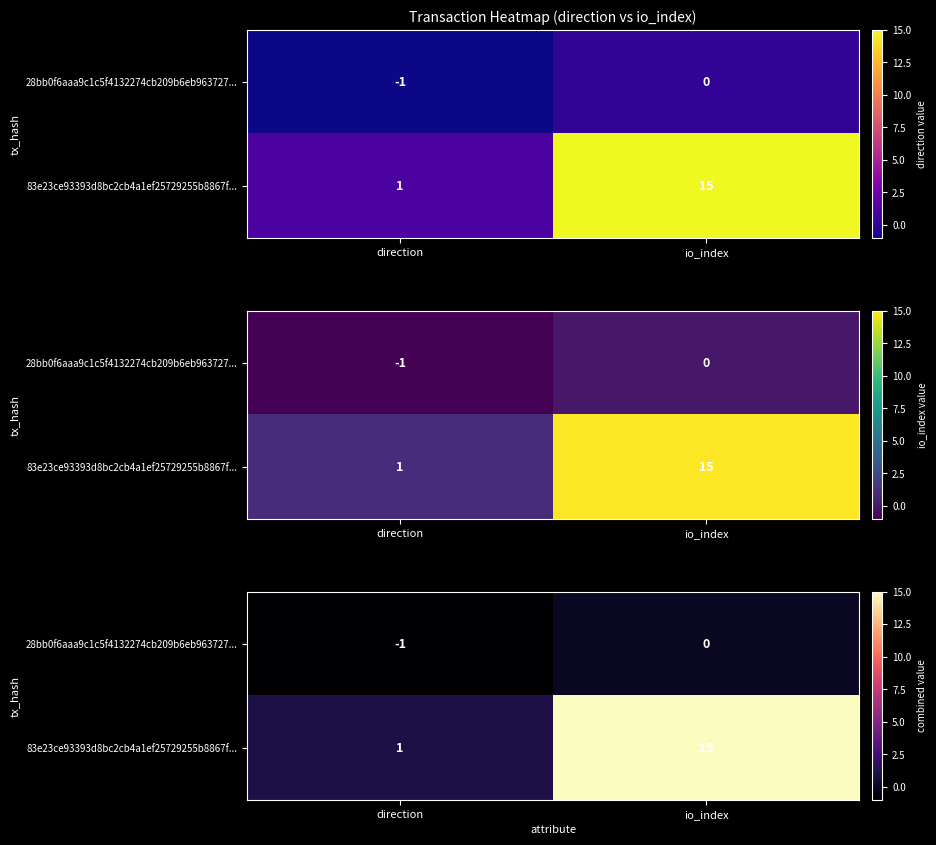

How many data points does each series have?

2